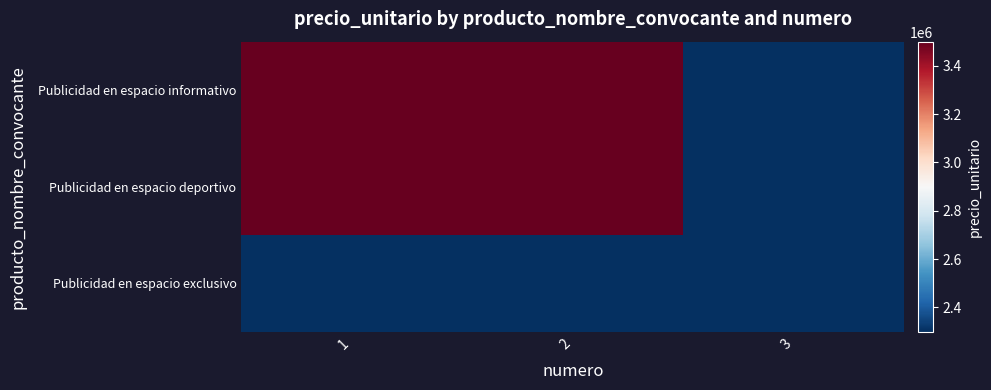

Rank the series at 1 from highest to lowest value.

Publicidad en espacio informativo, Publicidad en espacio deportivo, Publicidad en espacio exclusivo